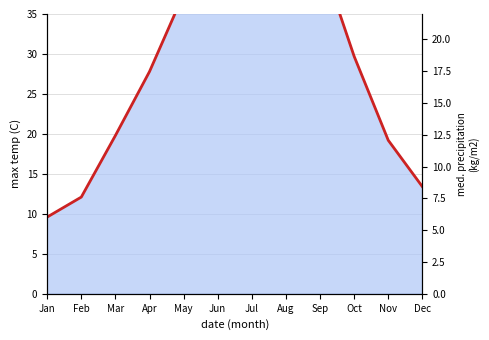

The chart shows a value of 27.8 at Apr. True or false?

True